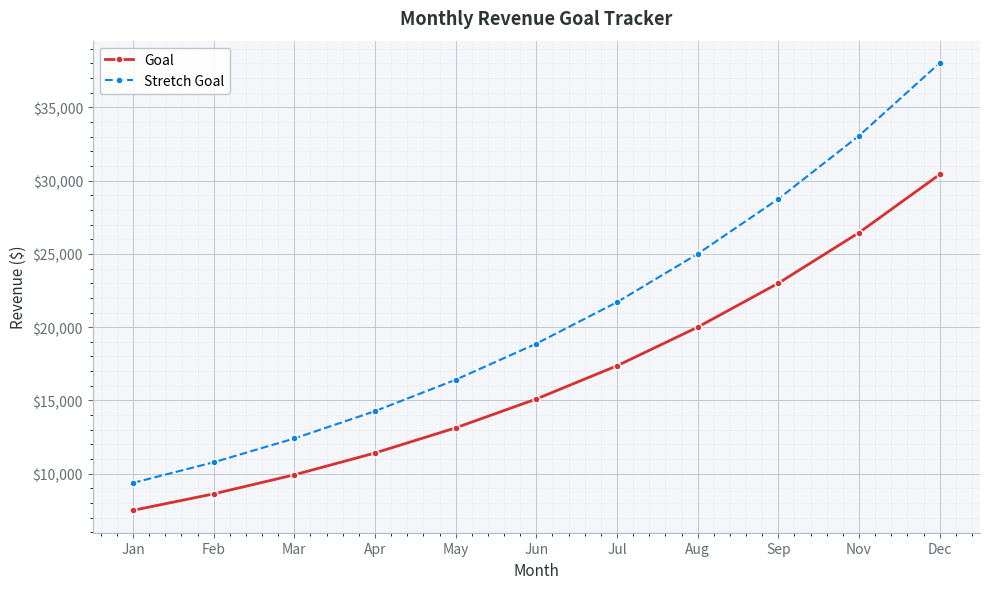

What is the label of the 10th point from the left?

Nov